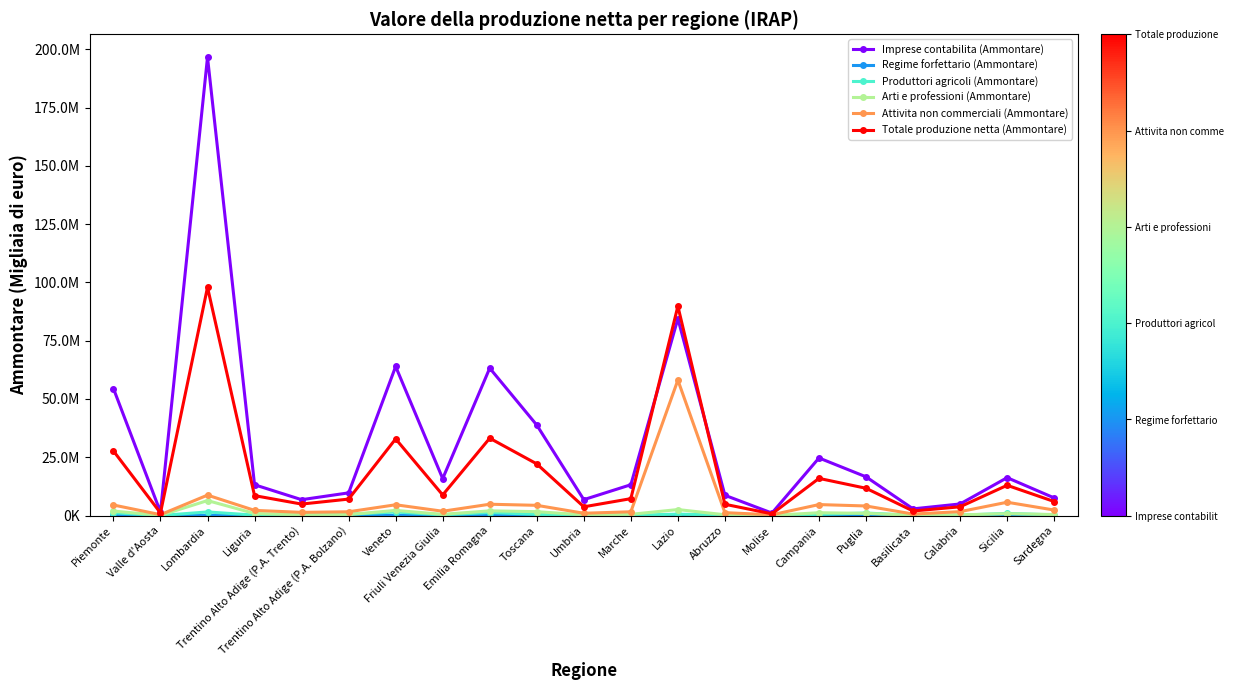

What is the sum of all Regime forfettario (Ammontare) values?

451019